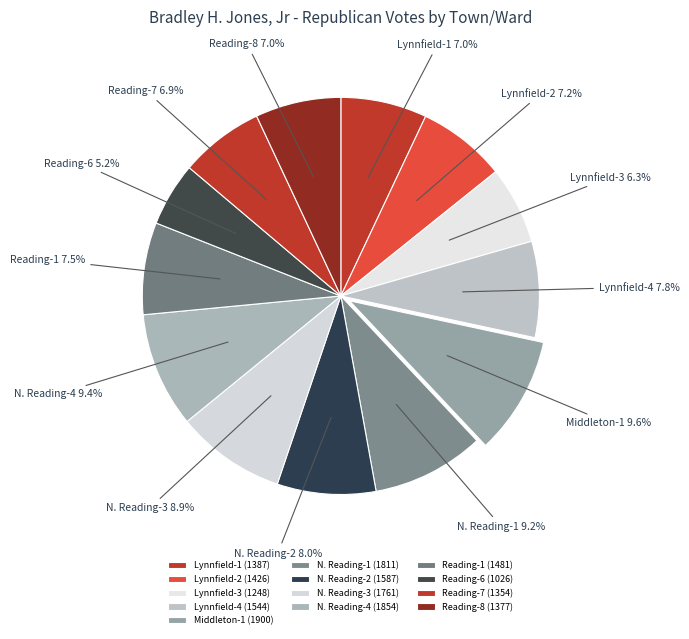

Approximately how many times larger is the value at N. Reading-4 compared to Reading-8?

1.3